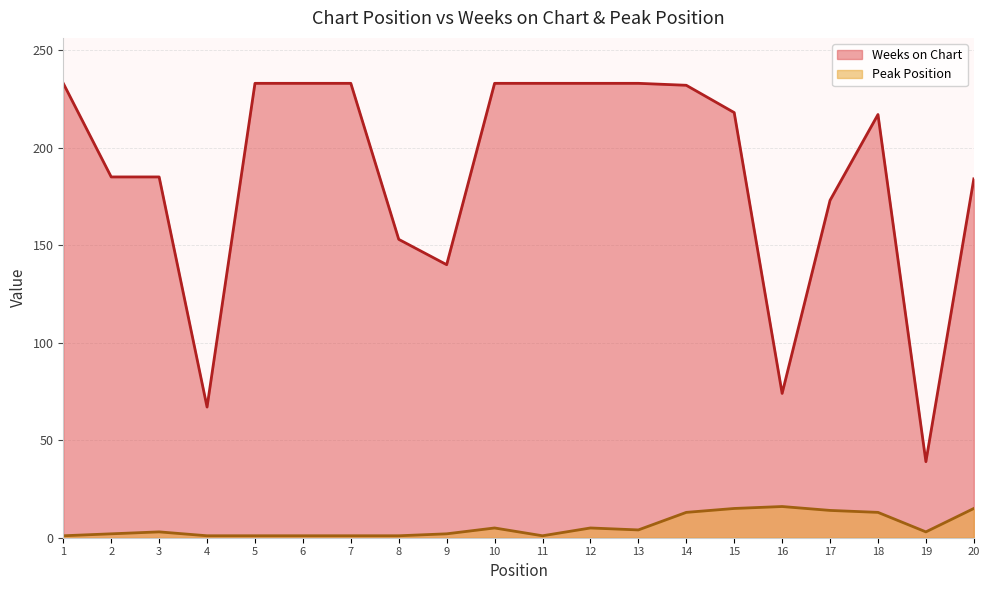

How many interior local peaks does the Weeks on Chart series have?

1